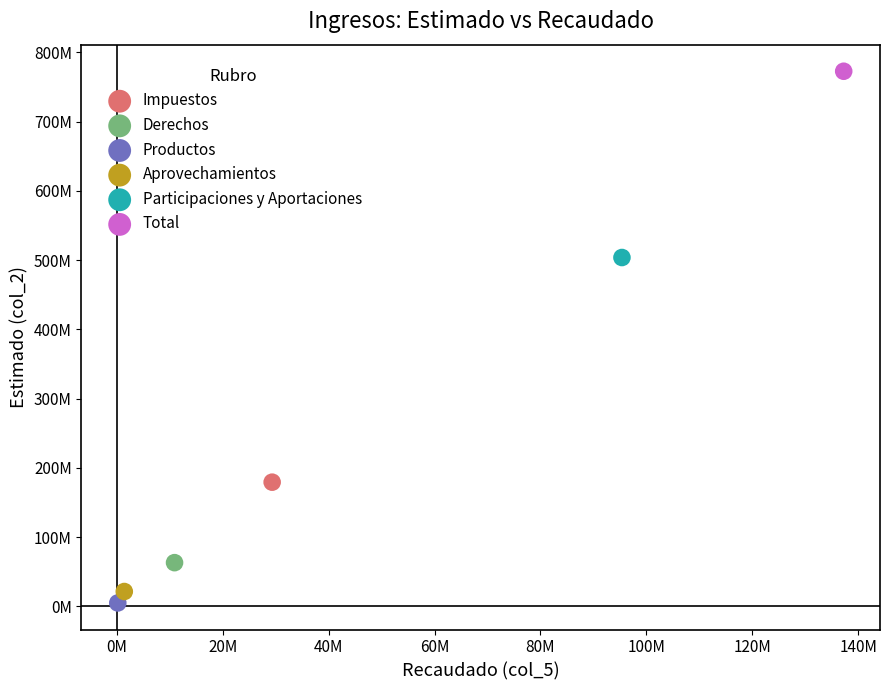

What are all the series names shown in the legend?

Impuestos, Derechos, Productos, Aprovechamientos, Participaciones y Aportaciones, Total